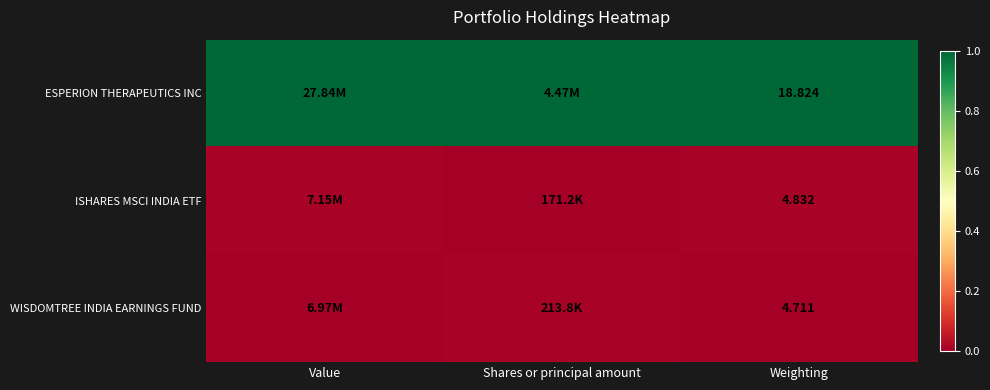

Rank the series at Weighting from lowest to highest value.

WISDOMTREE INDIA EARNINGS FUND, ISHARES MSCI INDIA ETF, ESPERION THERAPEUTICS INC